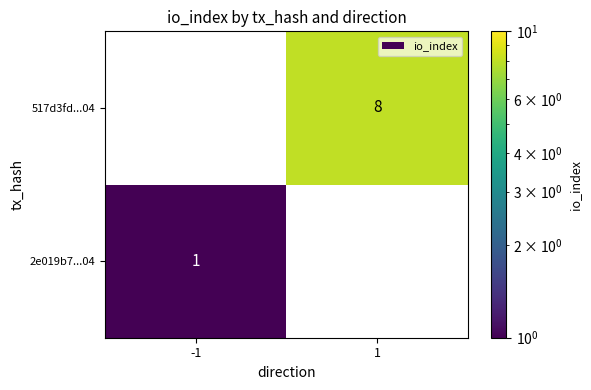

At which category does the chart reach its peak across all series?

1